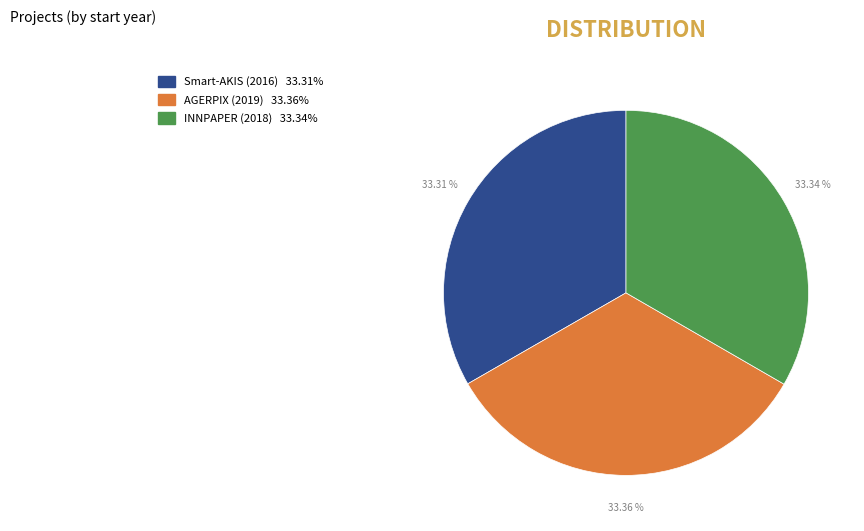

Does any single category account for the majority?

No